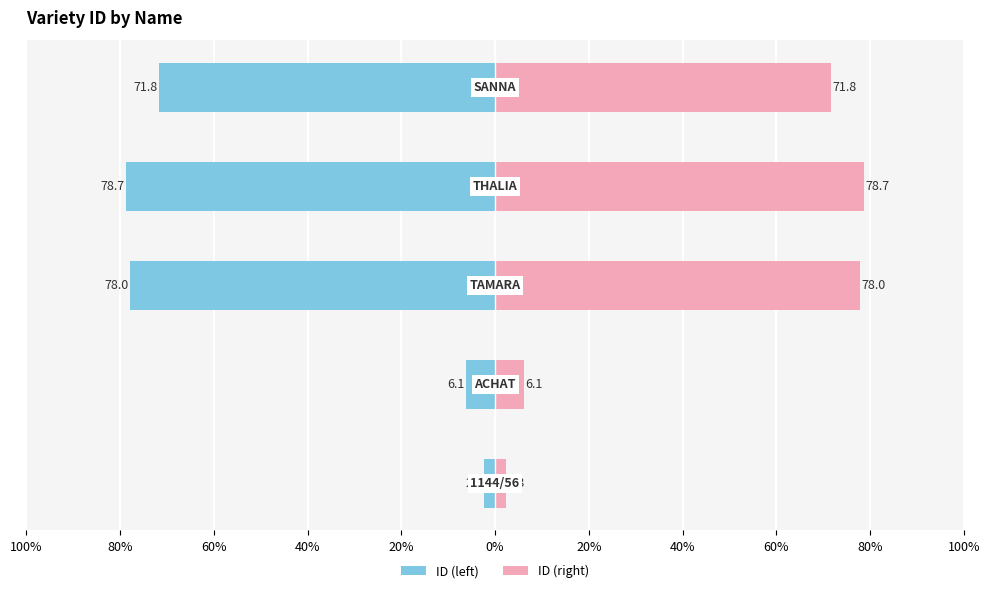

What is the average value of the ID (left) series?

-47.4